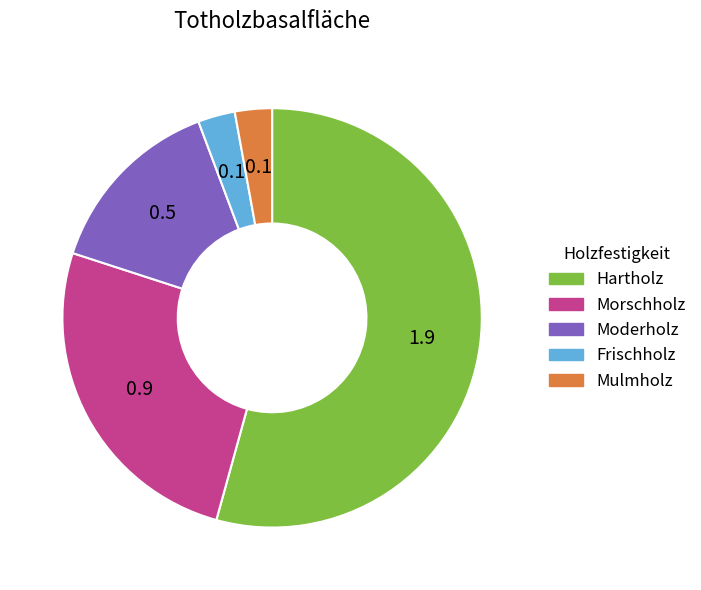

Does any single category account for the majority?

Yes